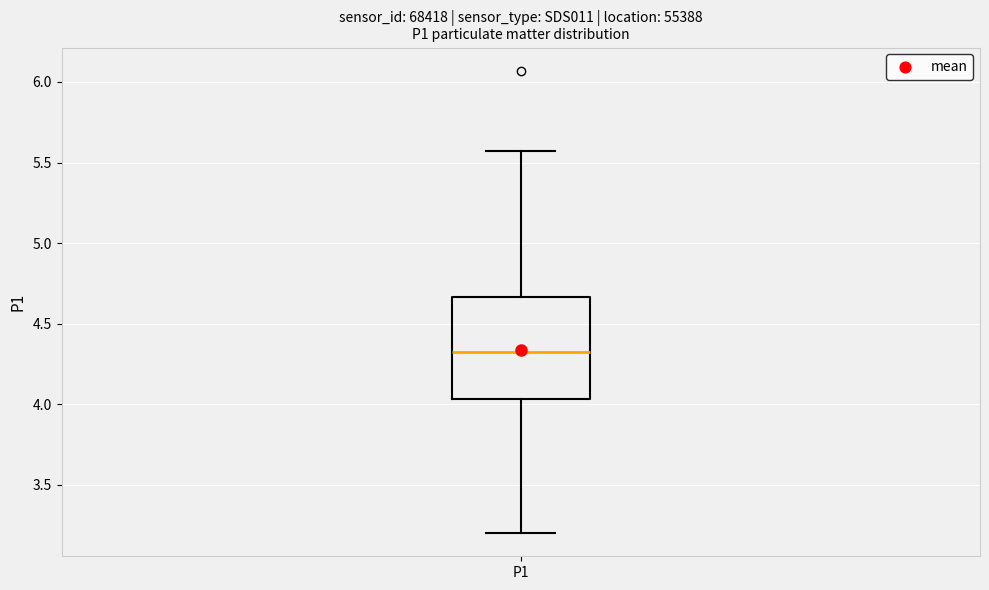

Transcribe this box plot: give where the median line is, the range the box spans, and where the two whiskers end, as read against the y-axis. The values are not printed on the chart, so give them approximately, as read against the axis.

median 4.35, box 4.05 to 4.65, whiskers 3.20 to 5.55